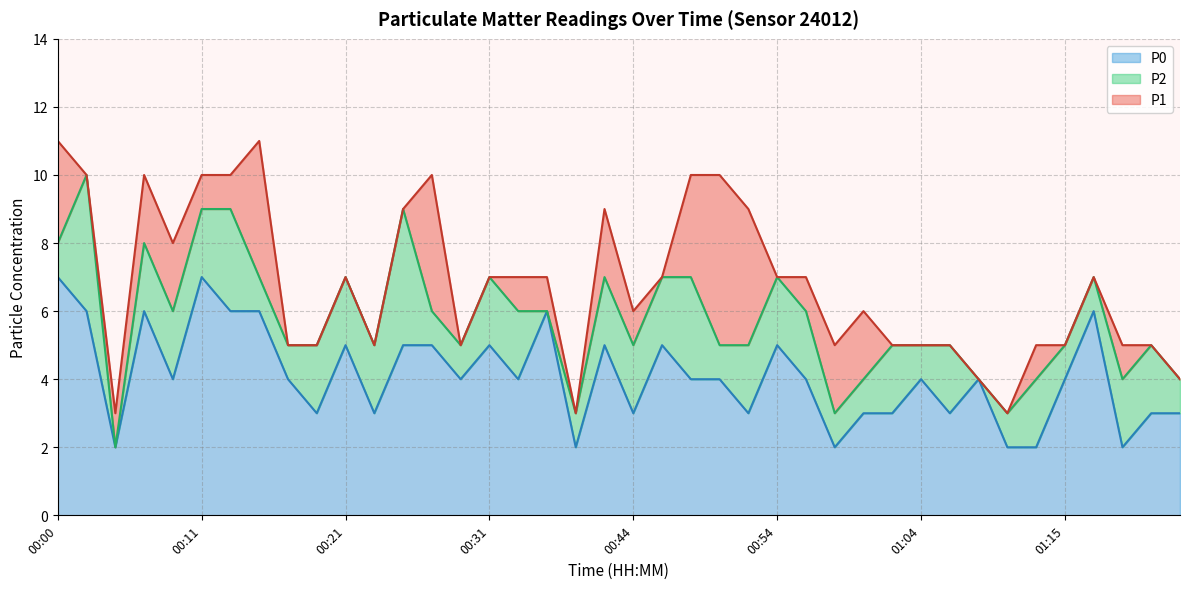

True or false: P1 and P2 intersect in this chart.

False